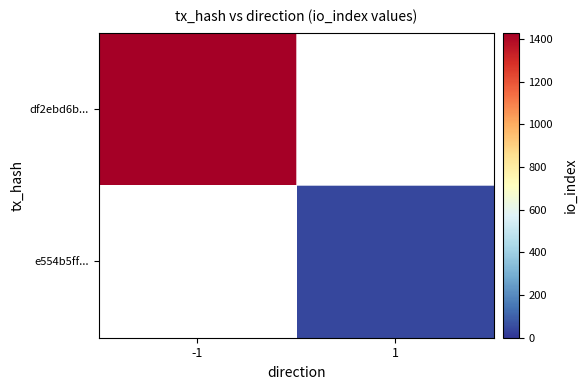

Which has a higher value, 1 or -1?

-1